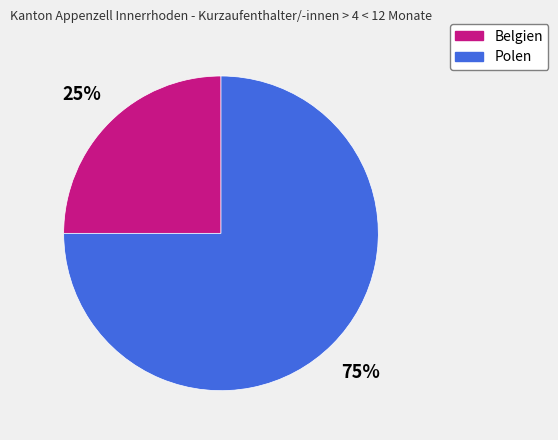

Is it true that Polen is 66% of the pie?

False